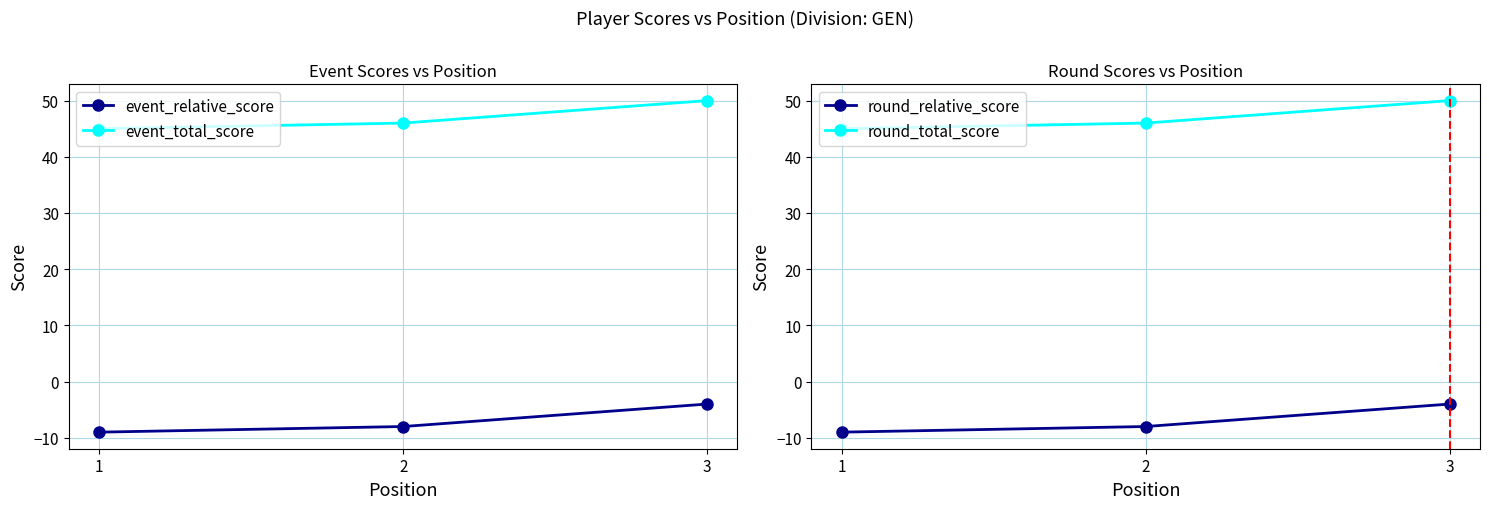

Reading left to right, transcribe all the data shown in this chart.

event_relative_score: 1=-9	2=-8	3=-4
event_total_score: 1=45	2=46	3=50
round_relative_score: 1=-9	2=-8	3=-4
round_total_score: 1=45	2=46	3=50